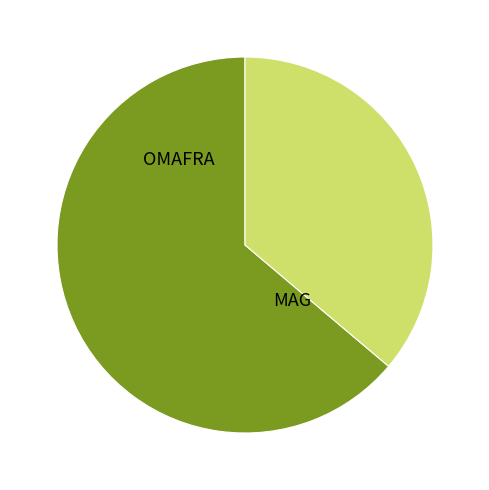

How many segments does this pie chart have?

2